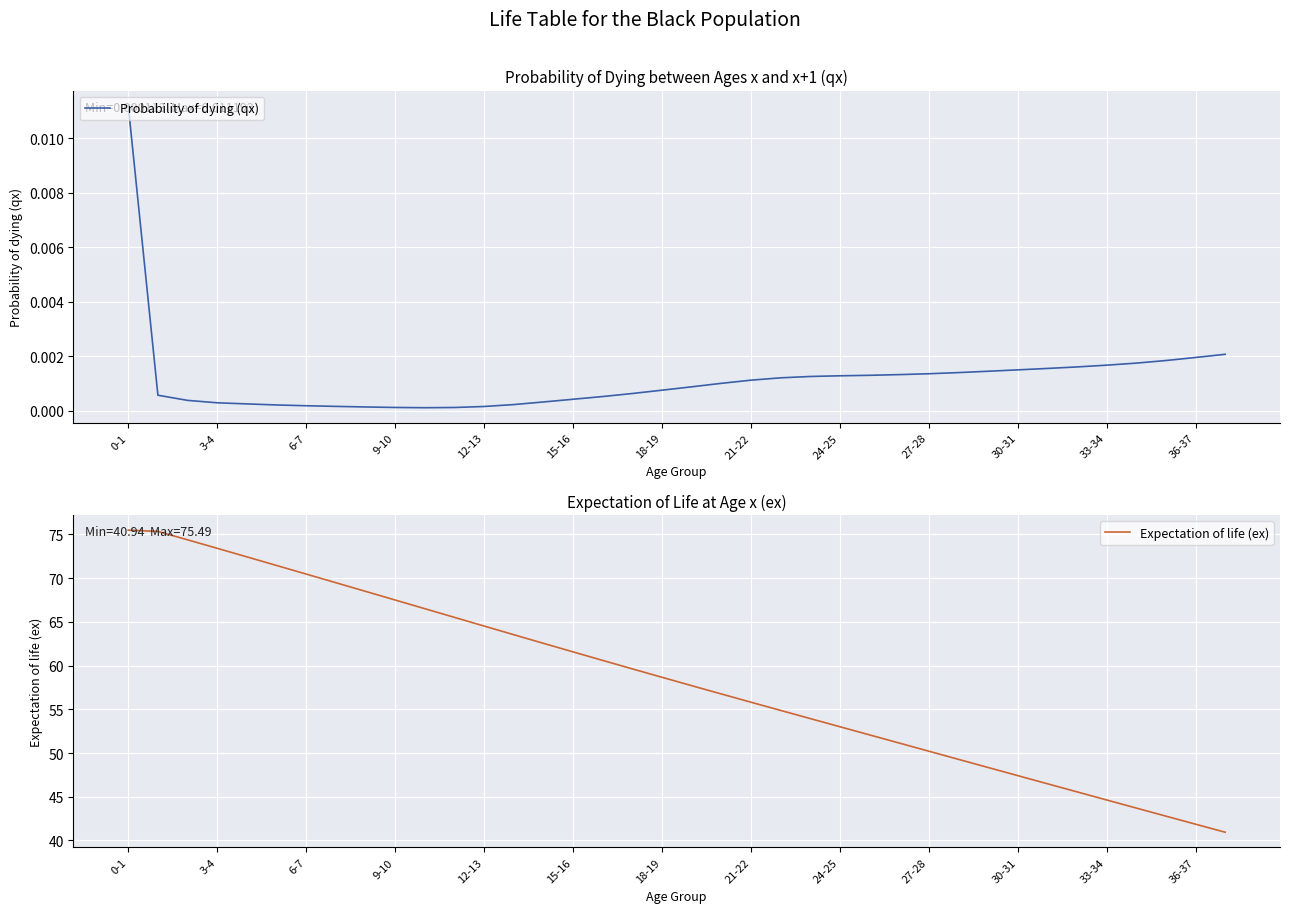

What is the approximate value of Expectation of life (ex) at 27-28?

50.2